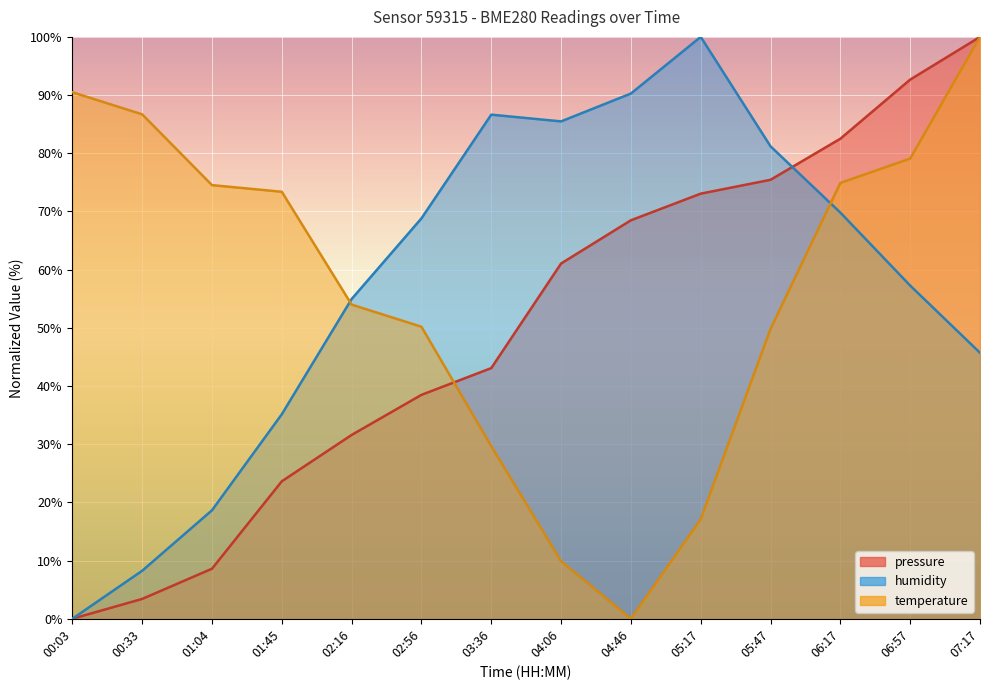

Which series changed the most between 05:47 and 07:17?

temperature